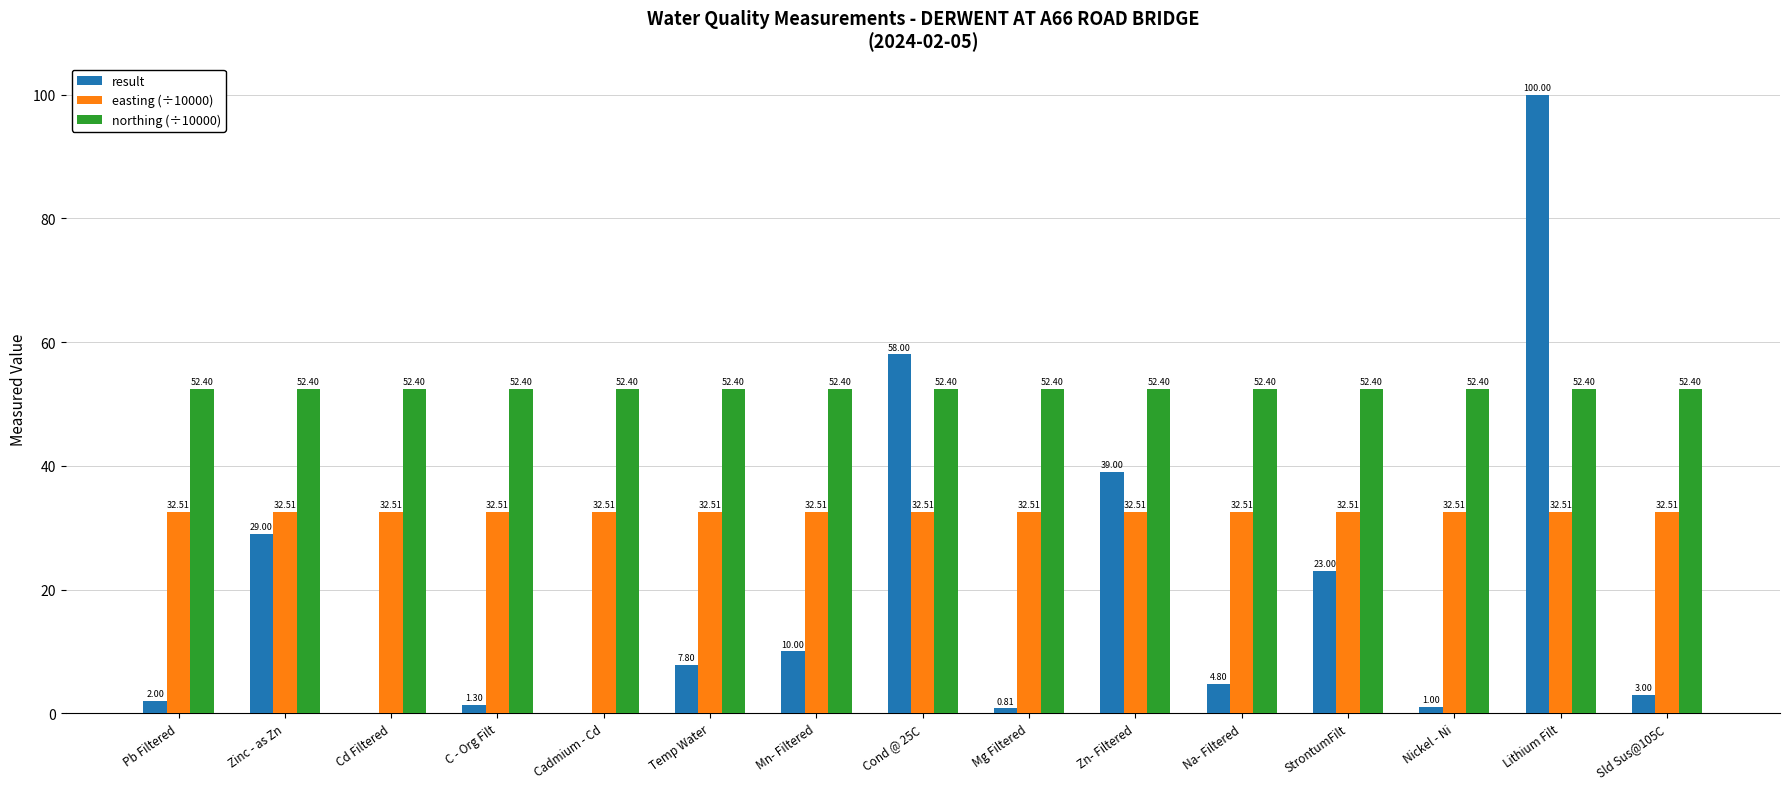

At which category does the chart reach its peak across all series?

Lithium Filt